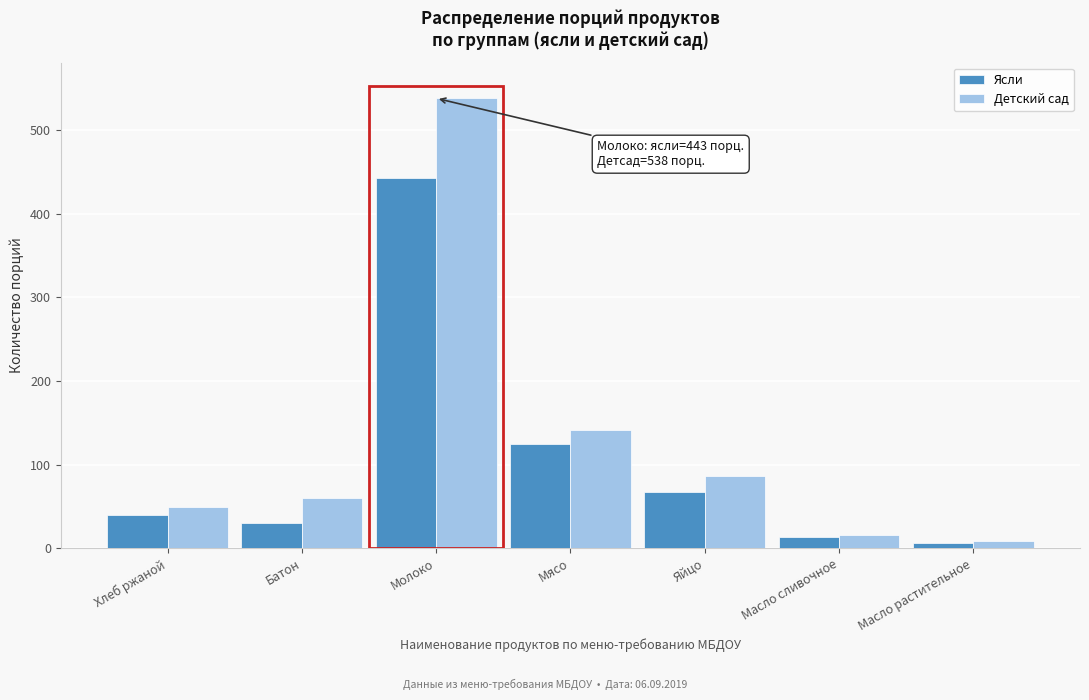

Reading left to right, transcribe all the data shown in this chart.

Ясли: Хлеб ржаной=40	Батон=30	Молоко=443	Мясо=125	Яйцо=68	Масло сливочное=14	Масло растительное=7
Детский сад: Хлеб ржаной=50	Батон=60	Молоко=538	Мясо=142	Яйцо=87	Масло сливочное=16	Масло растительное=9